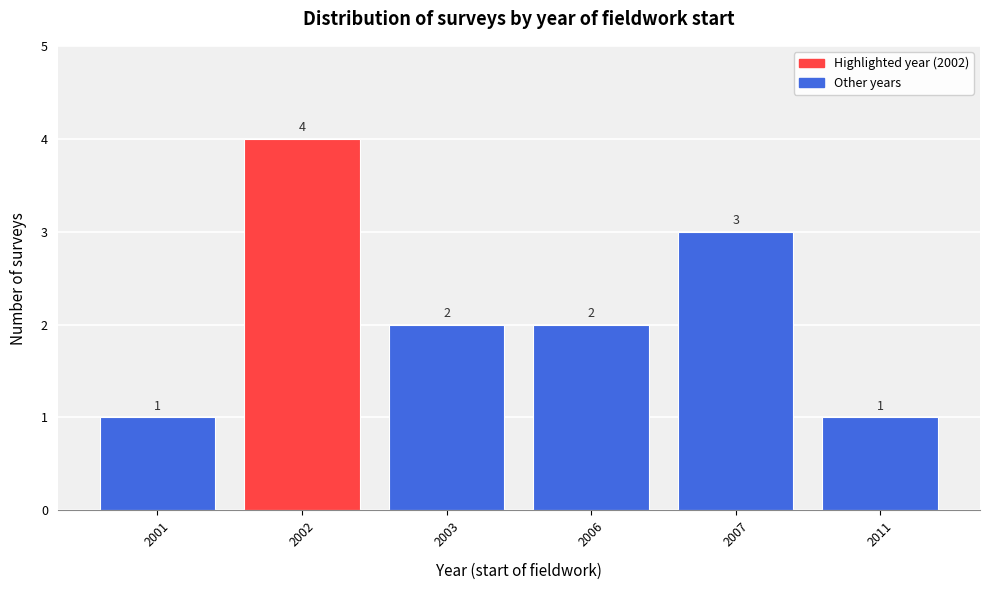

Reading left to right, transcribe all the data shown in this chart.

1	4	2	2	3	1